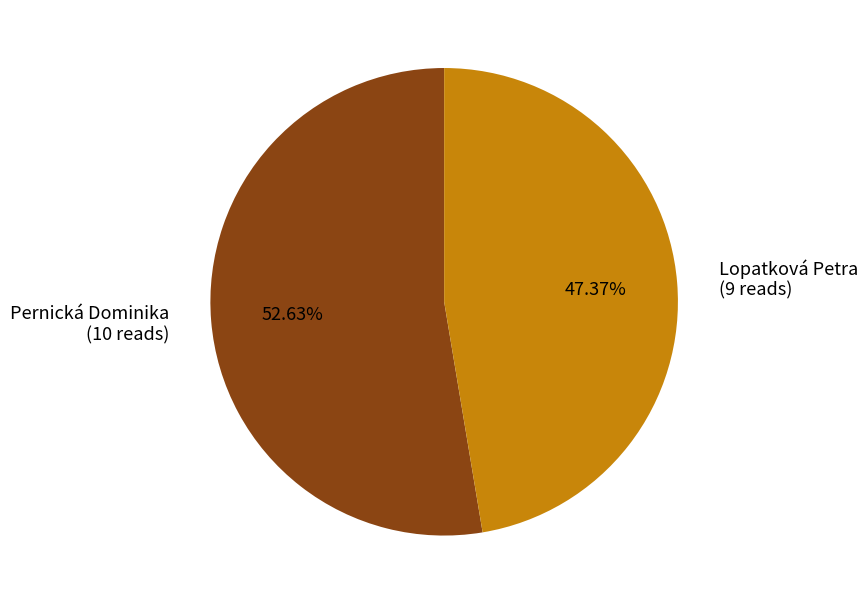

Combined, do Pernická Dominika and Lopatková Petra account for over 50%?

Yes